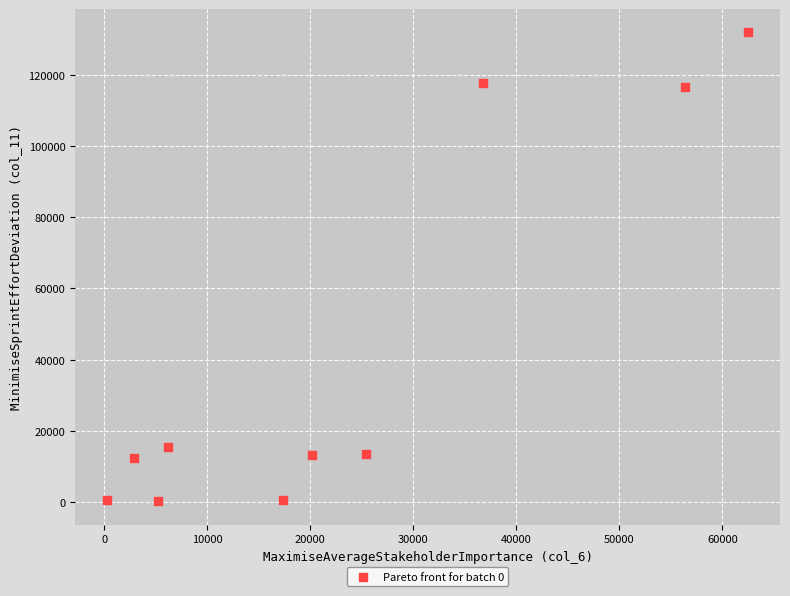

What is the range of Y values (max minus min)?

131576.2